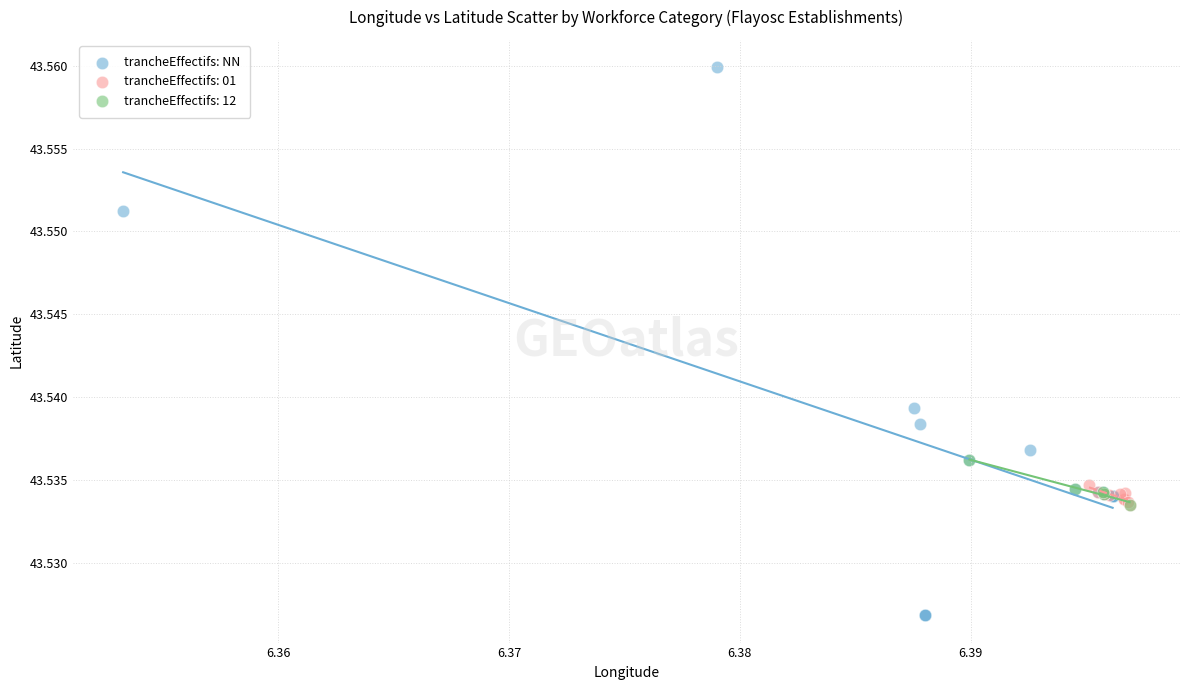

Which series has the largest Y range (max minus min)?

trancheEffectifs: NN